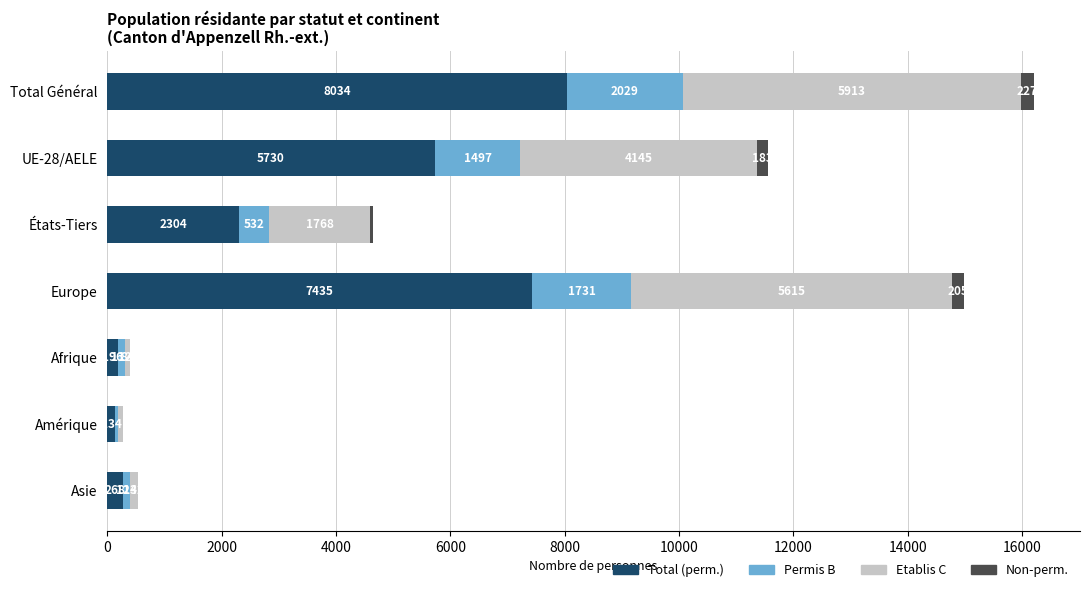

What value does the Total (perm.) series have at Asie?

268